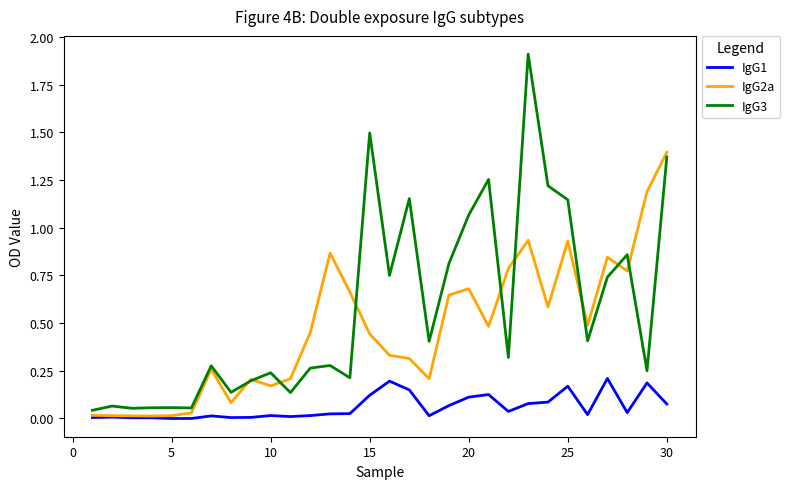

Which series has the widest spread of values?

IgG3